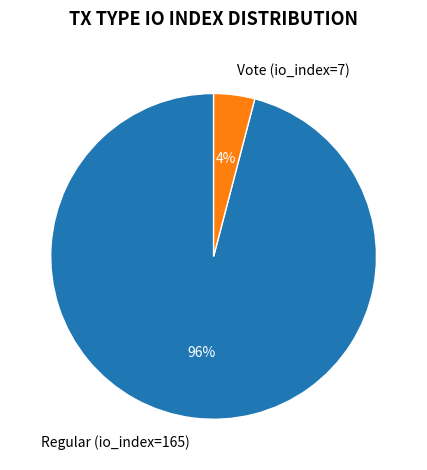

Which category accounts for the majority?

Regular (io_index=165)